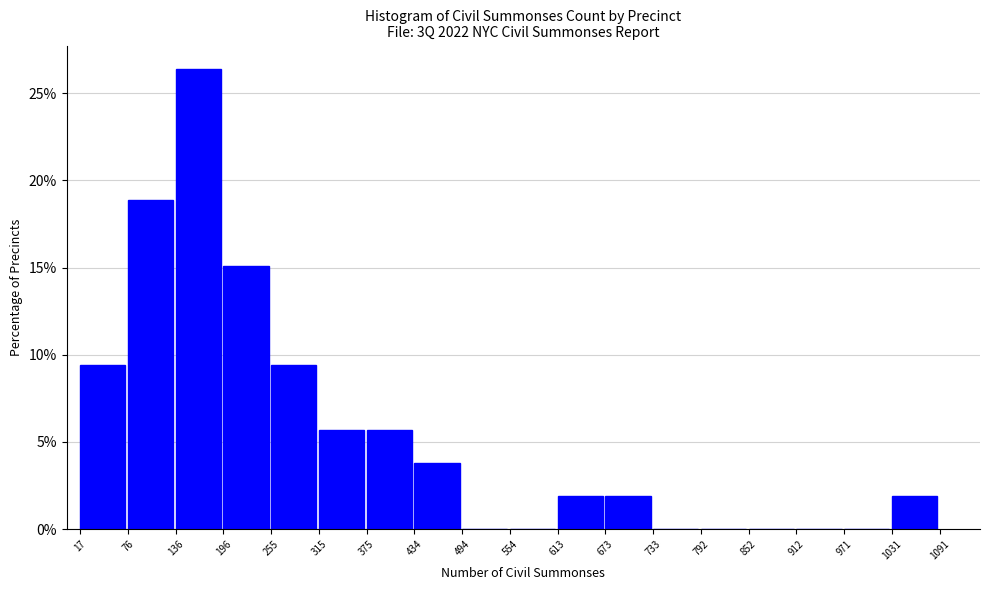

Over which range of the x-axis is the bar tallest?

136 to 196